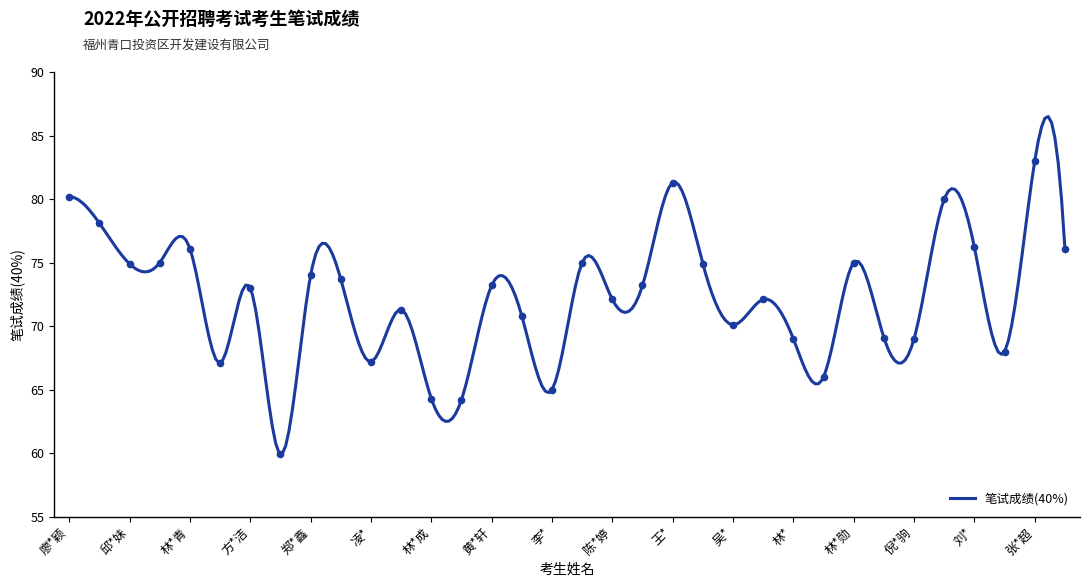

What is the change in value from 刘* to 黄*秀?

-0.1